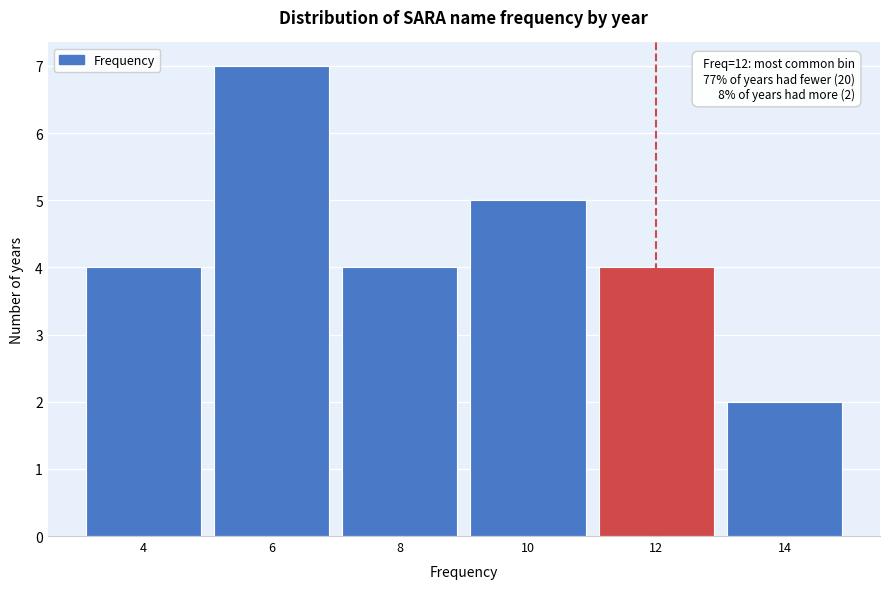

Reading right to left, list all the values displayed in this chart.

2	4	5	4	7	4